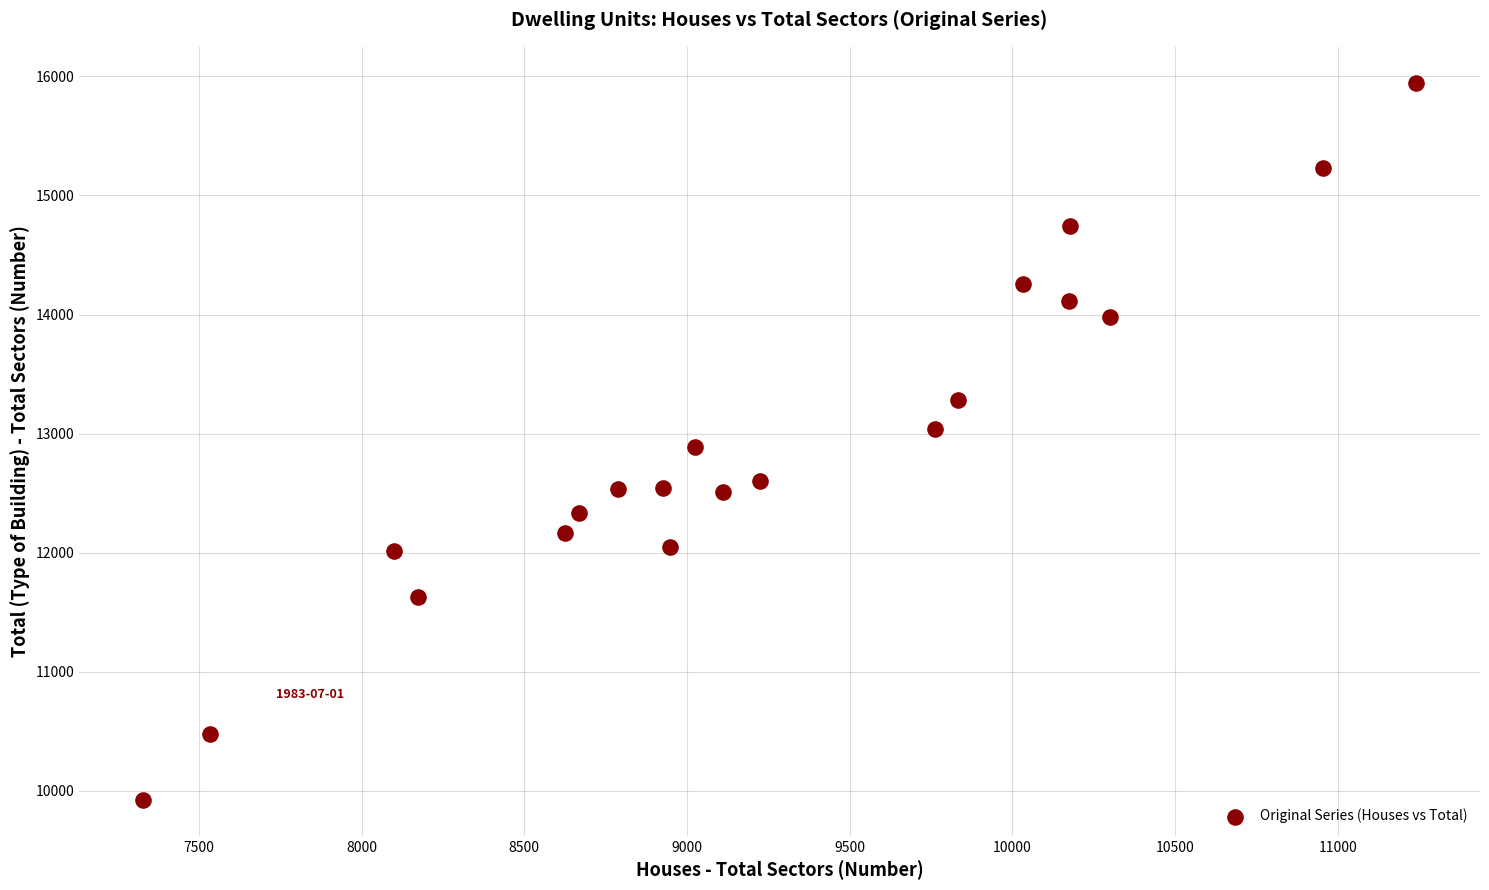

What is the range of X values (max minus min)?

3913